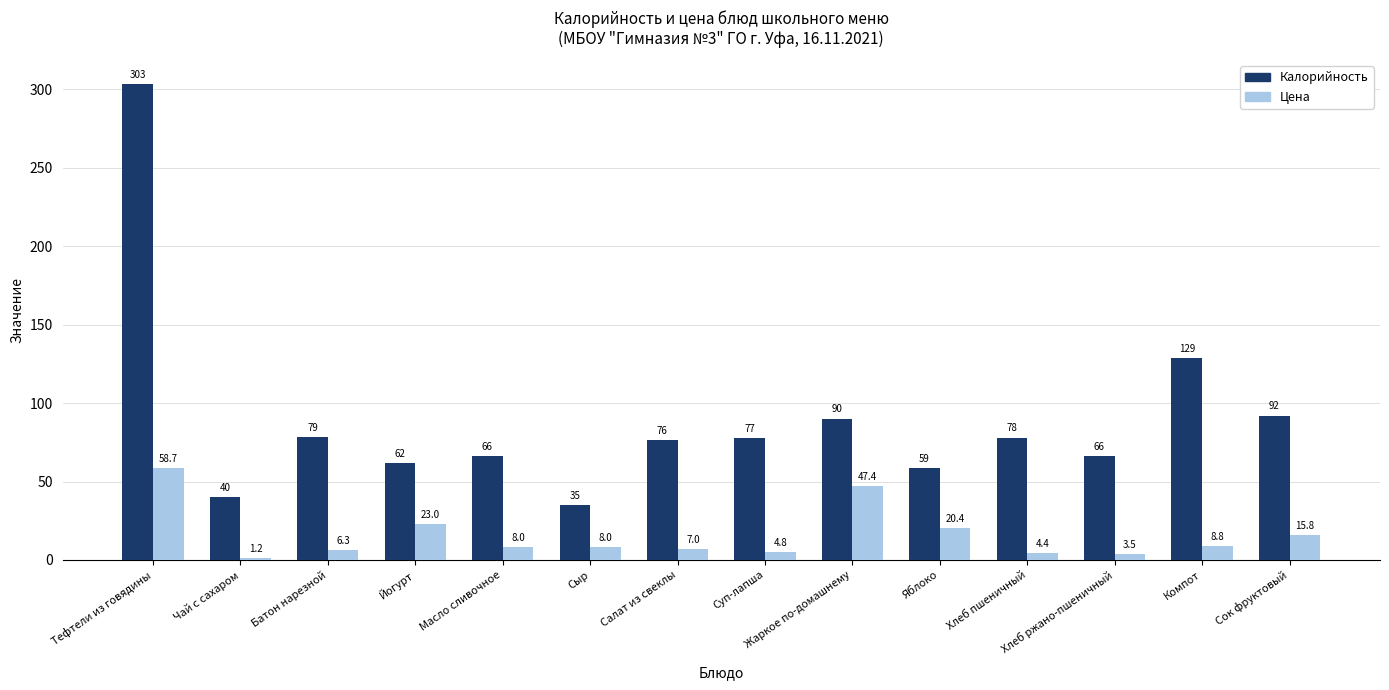

What is the smallest value displayed?

1.2